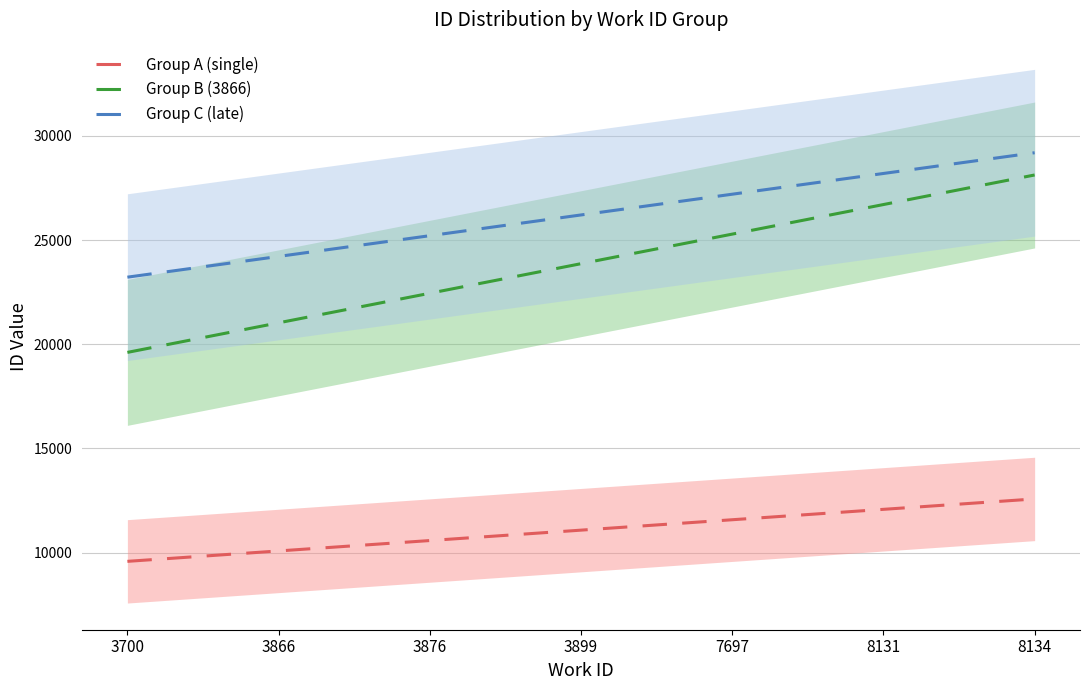

At how many categories does at least one series exceed 19432?

7